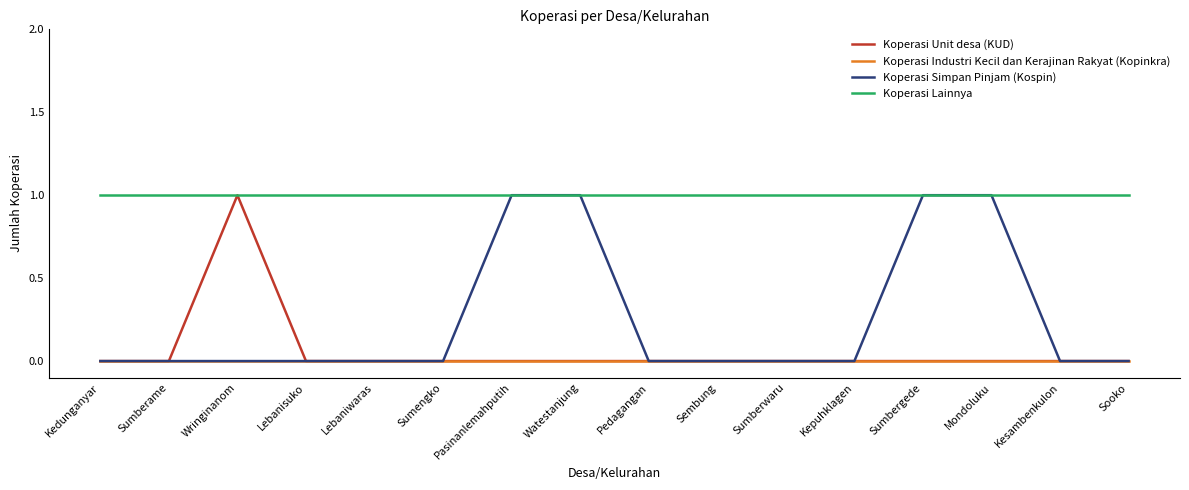

Is it true that Koperasi Simpan Pinjam (Kospin) equals 1 at Watestanjung?

True